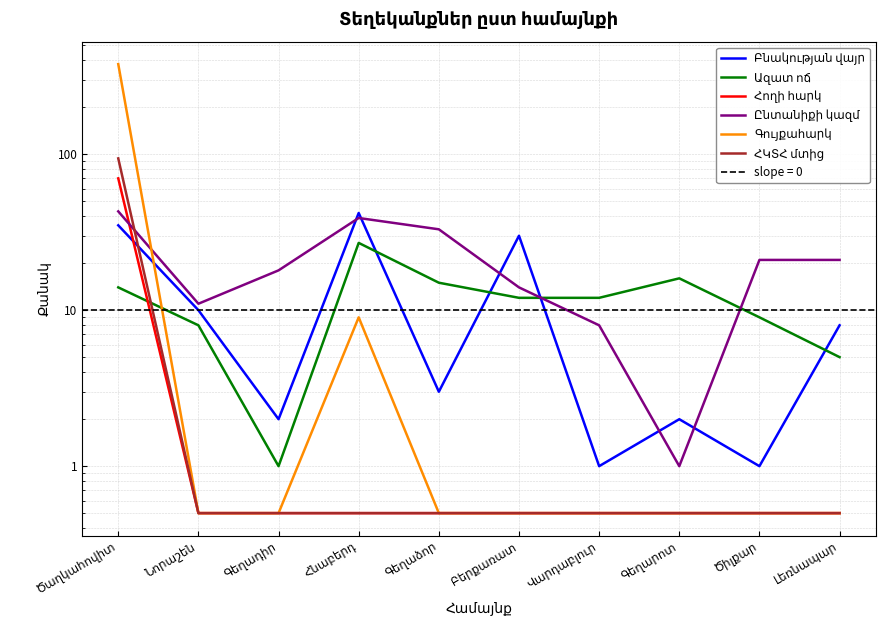

Which series has the largest total across all categories?

Գույքահարկ